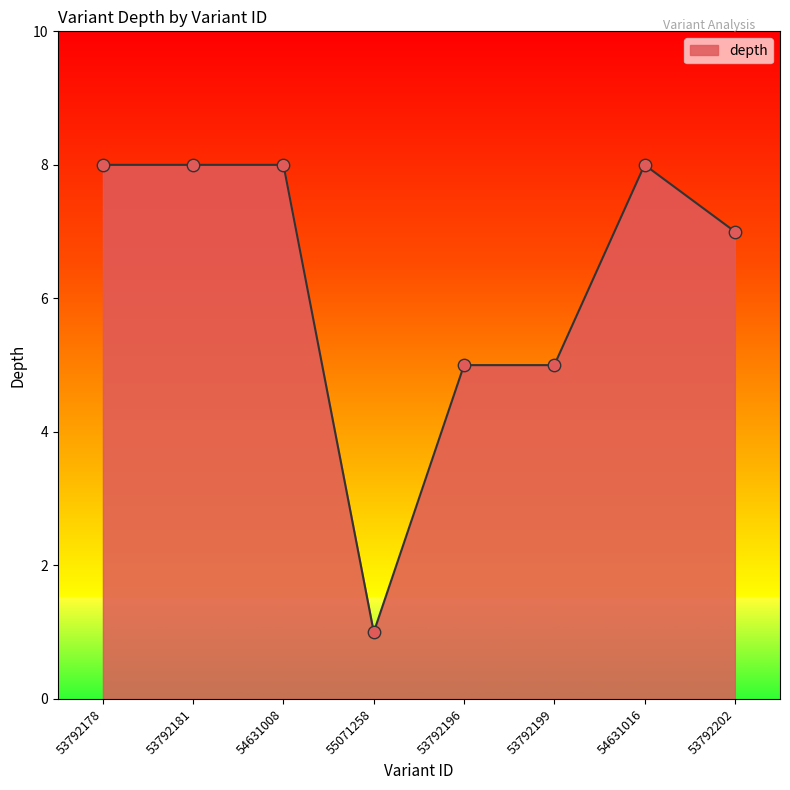

Between 55071258 and 54631016, which is larger?

54631016